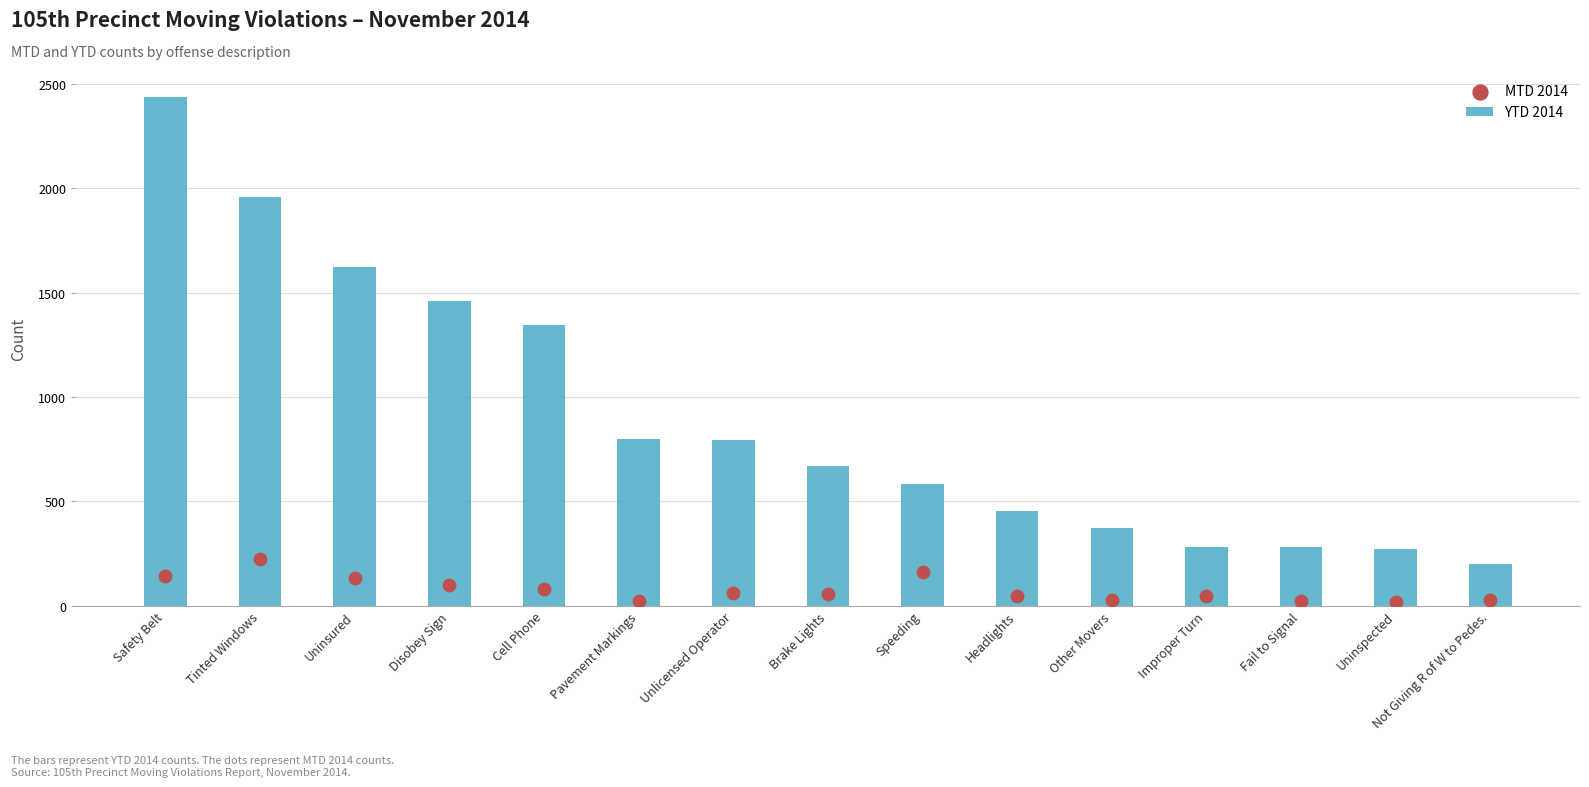

Which series reaches the minimum Y coordinate?

MTD 2014